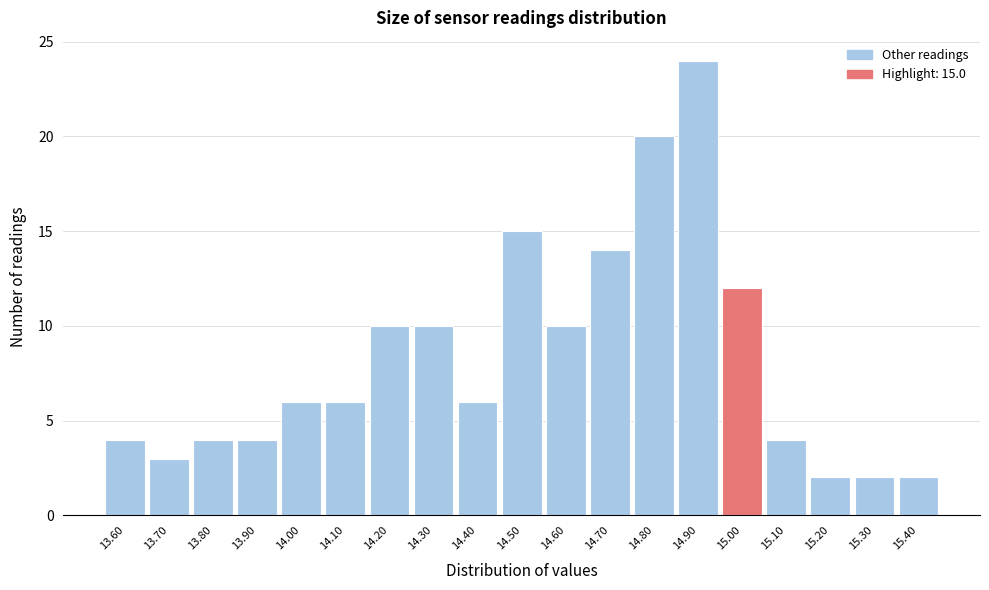

Reading right to left, what are all the values shown in this chart?

15.40=2	15.30=2	15.20=2	15.10=4	15.00=12	14.90=24	14.80=20	14.70=14	14.60=10	14.50=15	14.40=6	14.30=10	14.20=10	14.10=6	14.00=6	13.90=4	13.80=4	13.70=3	13.60=4